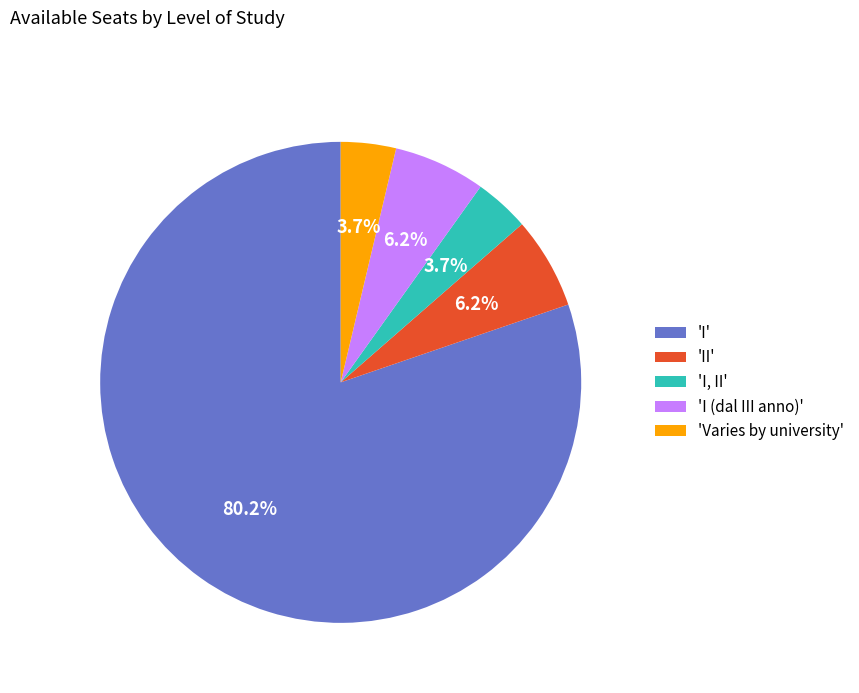

Which has a higher value, 'II' or 'I'?

'I'